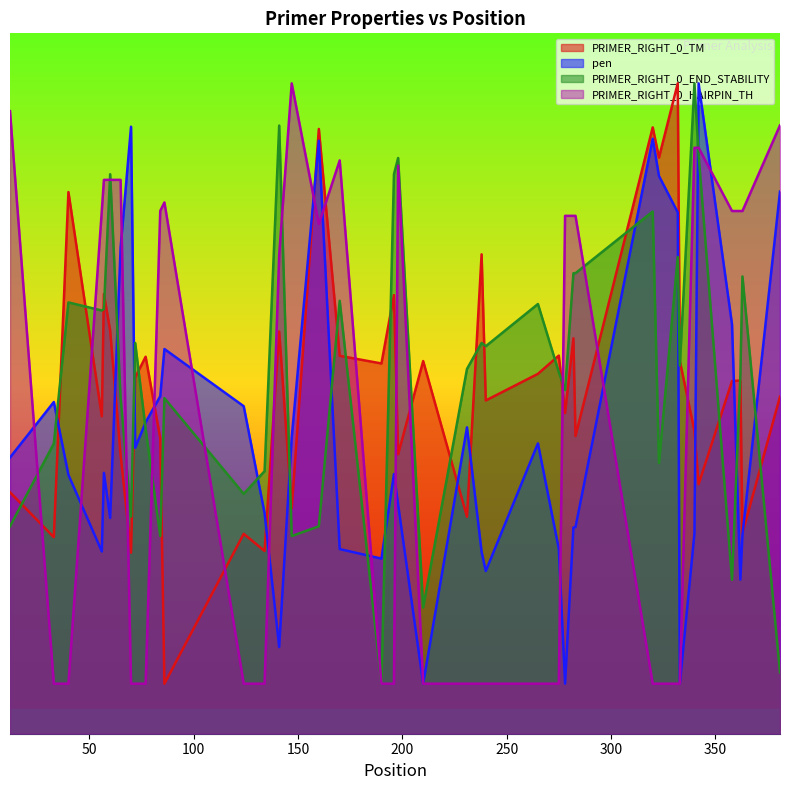

At 320, list the series in order from smallest to largest.

PRIMER_RIGHT_0_HAIRPIN_TH, PRIMER_RIGHT_0_END_STABILITY, pen, PRIMER_RIGHT_0_TM